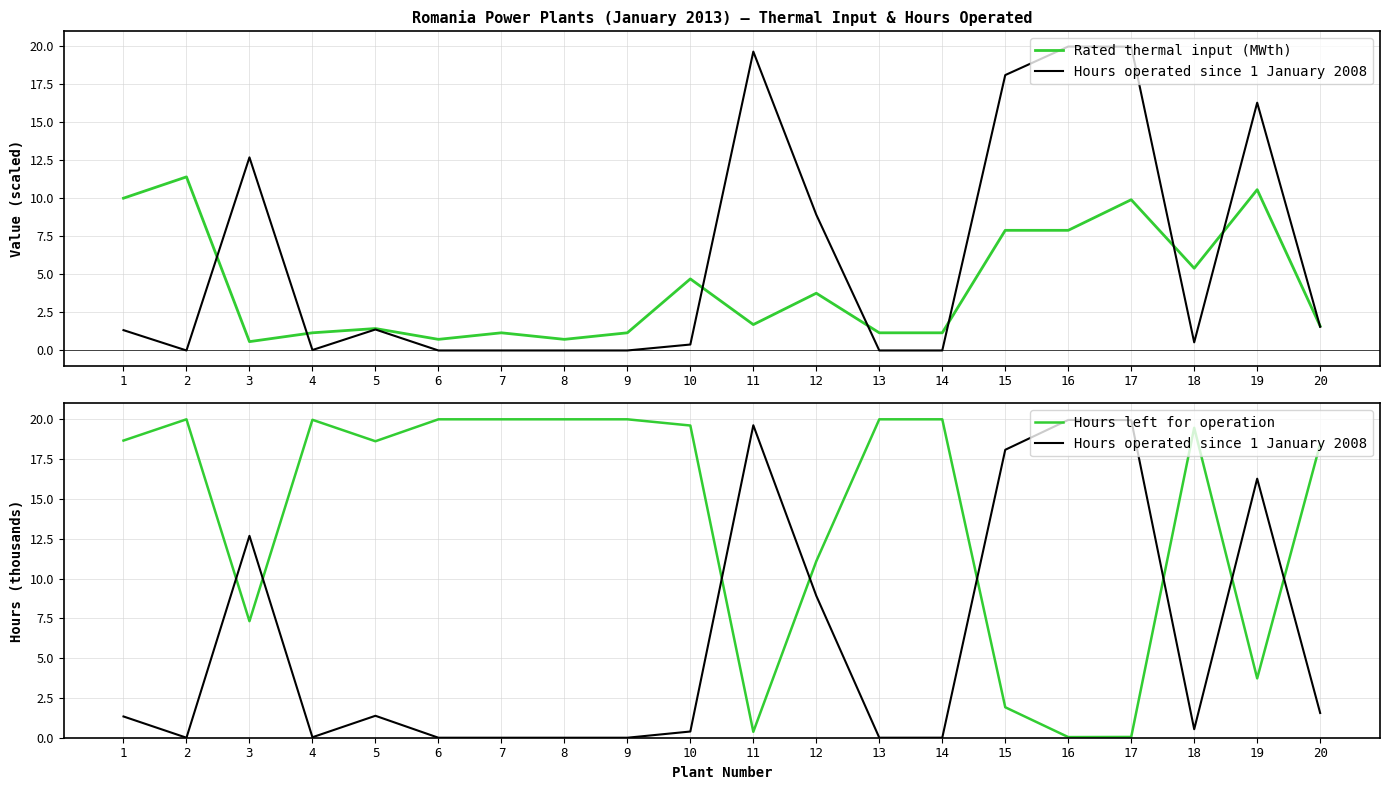

Does the chart have visible grid lines?

Yes